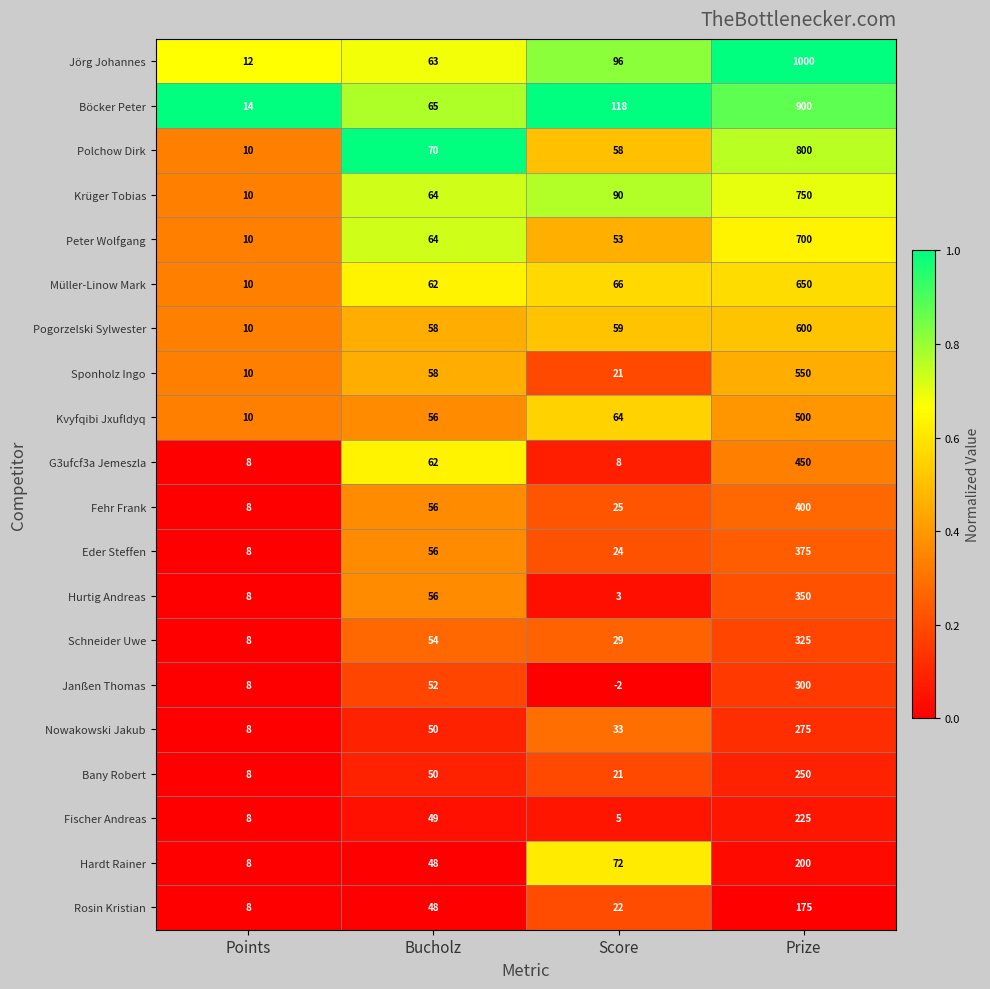

Count the number of data series in this chart.

20